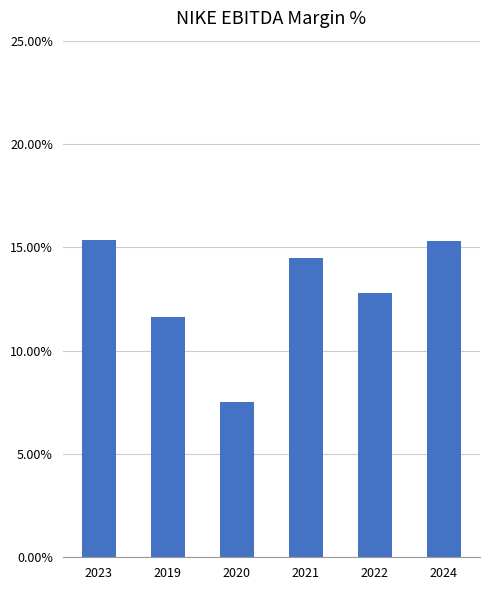

At which label is the value closest to 0?

2020